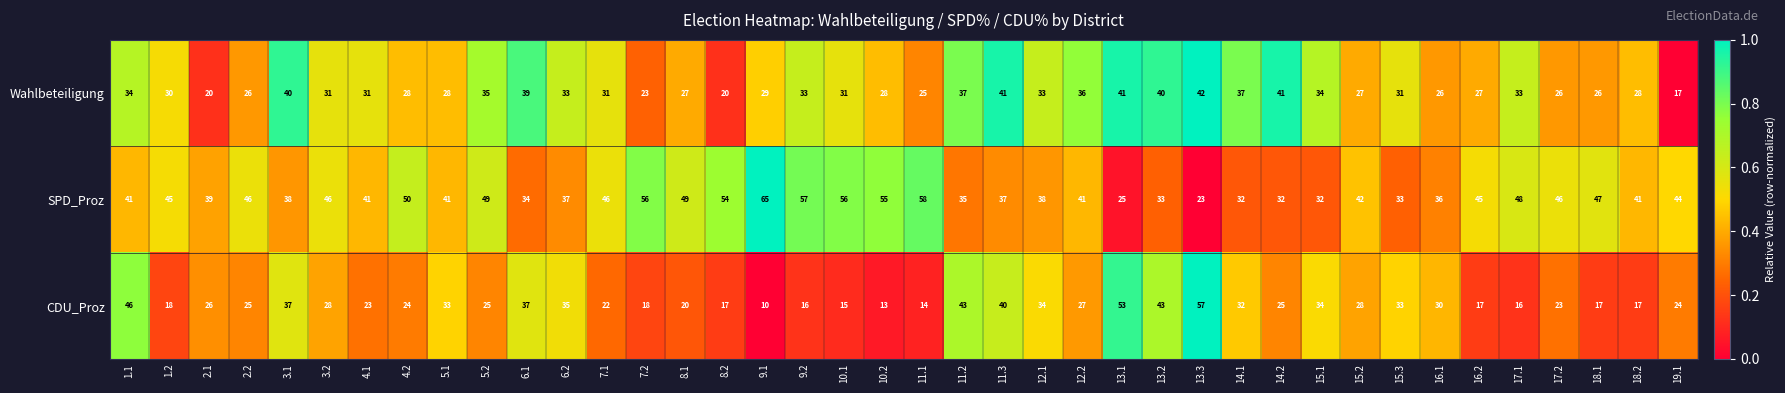

What is the total value across all series at 4.1?

95